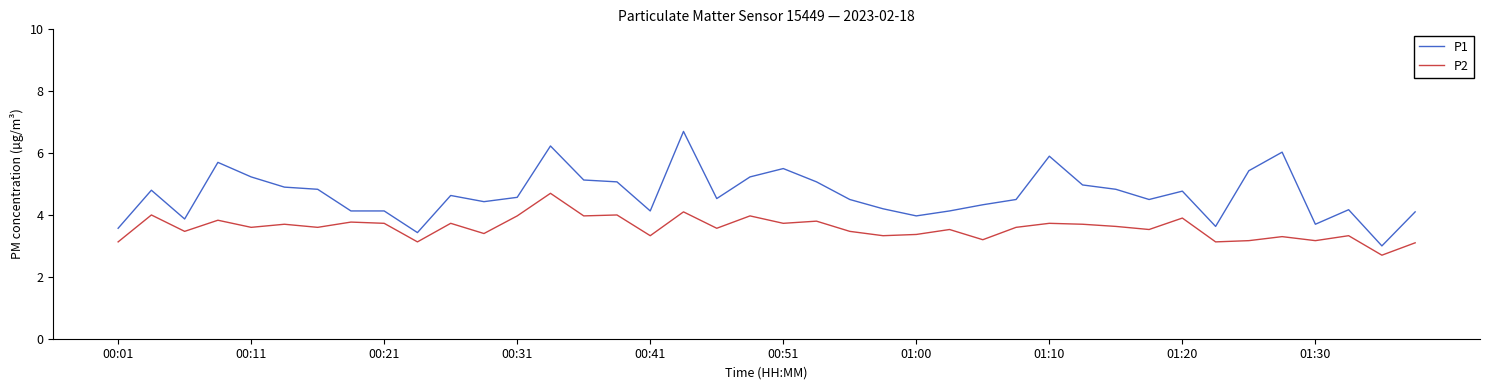

Rank the series by their maximum value, from highest to lowest.

P1, P2